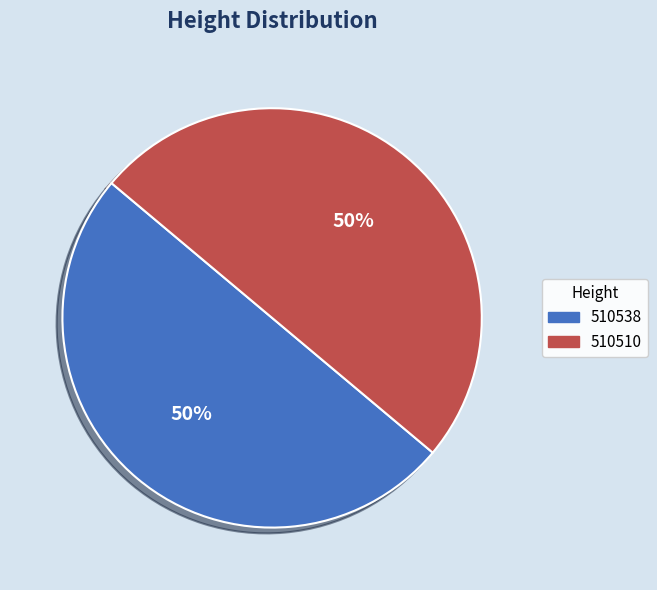

Approximately how many times larger is the value at 510510 compared to 510538?

1.0